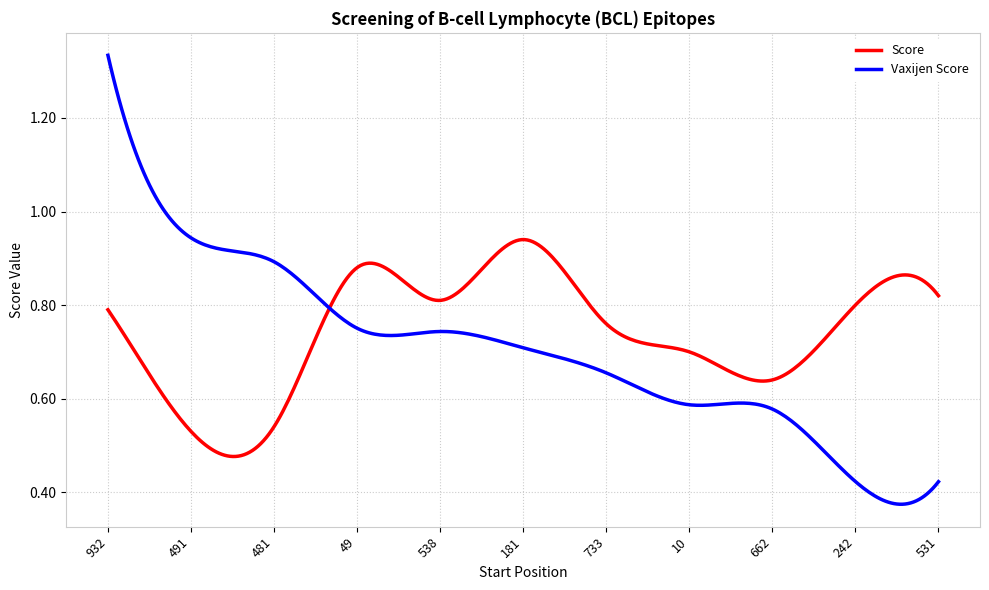

Which series has the largest range (max minus min)?

Vaxijen Score